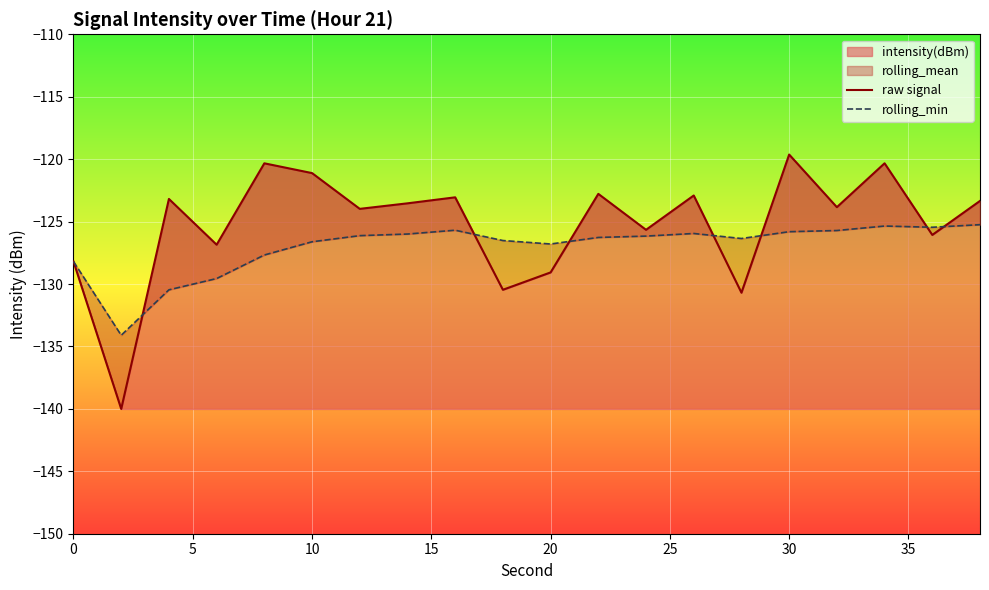

What is the maximum value shown in the chart?

-119.6